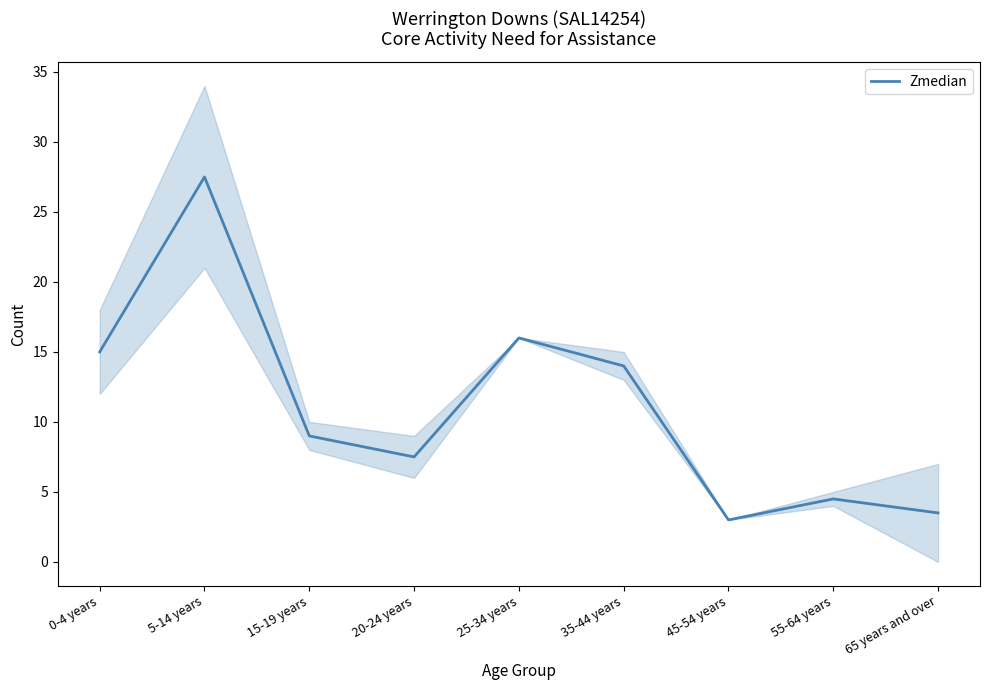

Between 65 years and over and 0-4 years, which is larger?

0-4 years